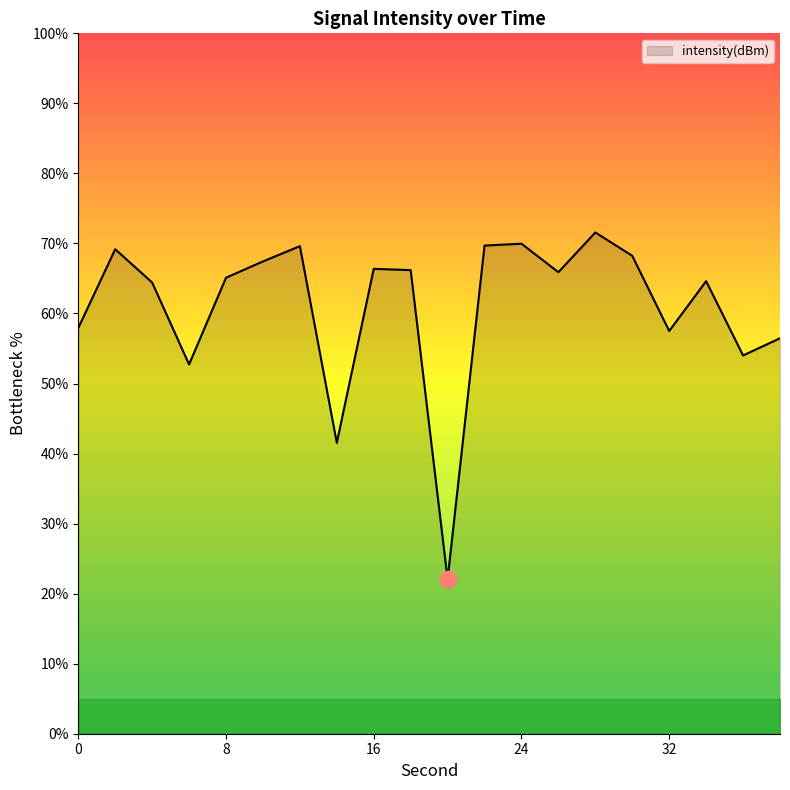

What is the maximum value shown in the chart?

71.6